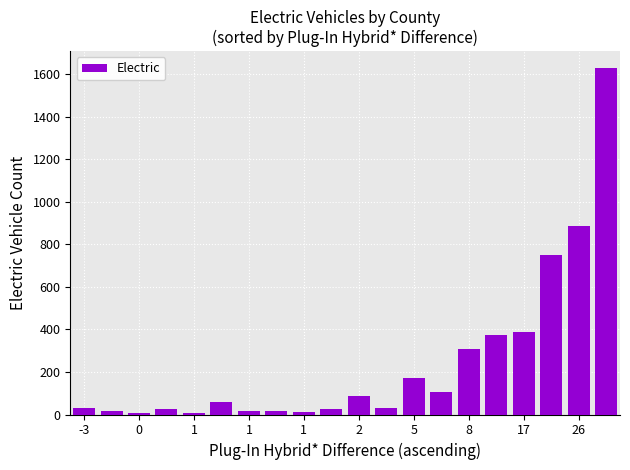

What is the value of the 6th bar from the left?

61